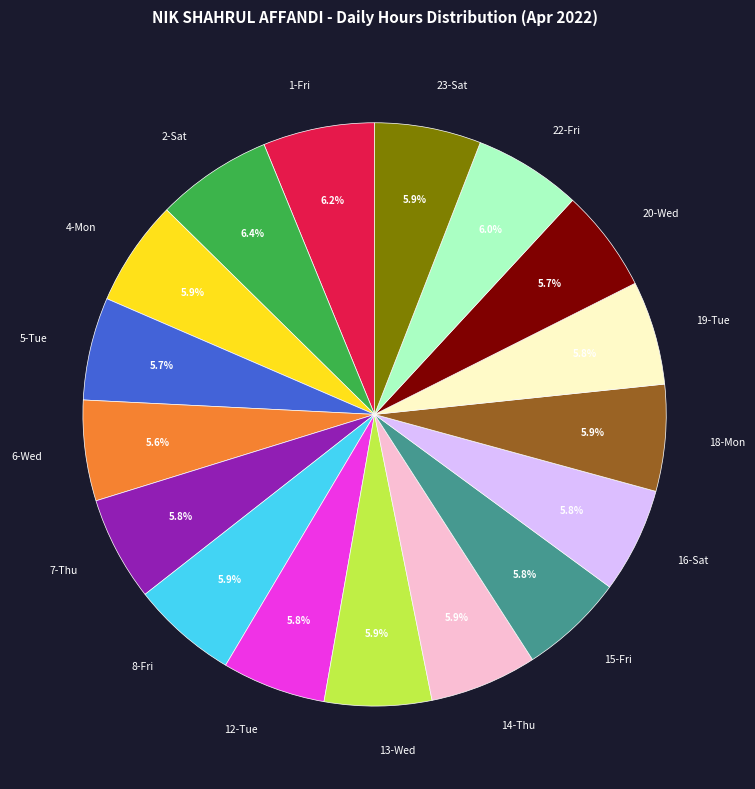

What percentage do 15-Fri and 19-Tue together represent?

11.6%